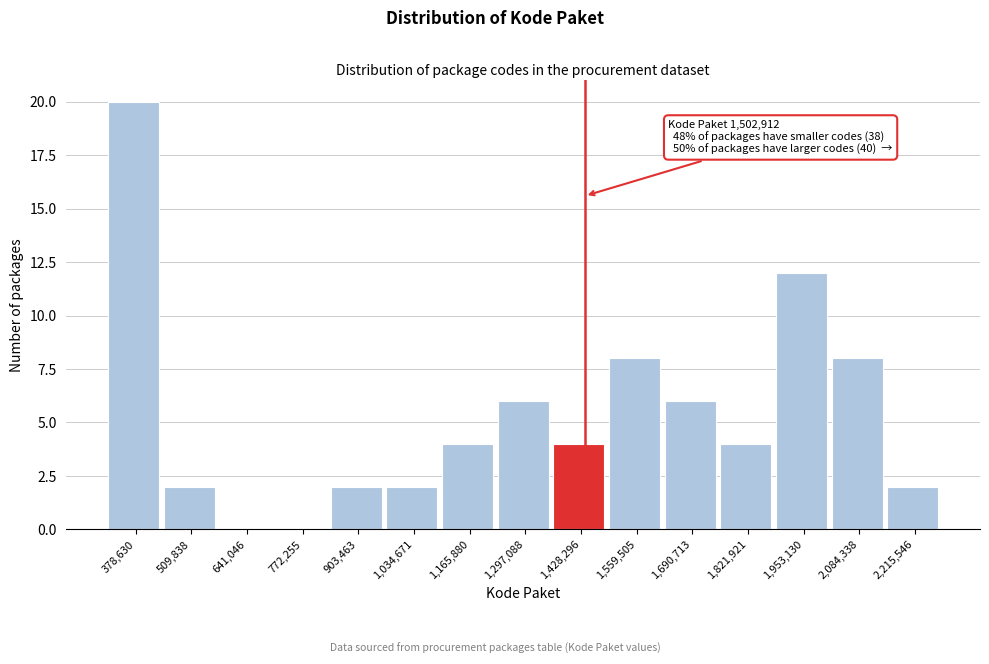

Reading left to right, extract all data points from this chart.

378,630=20	509,838=2	641,046=0	772,255=0	903,463=2	1,034,671=2	1,165,880=4	1,297,088=6	1,428,296=4	1,559,505=8	1,690,713=6	1,821,921=4	1,953,130=12	2,084,338=8	2,215,546=2